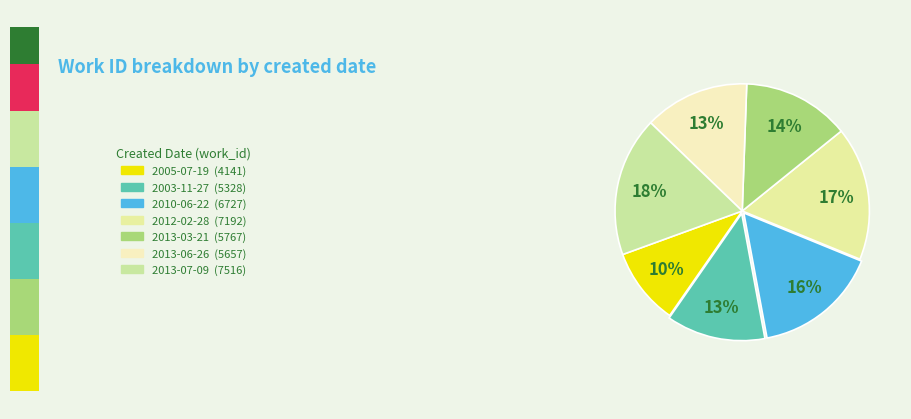

Count the number of slices in the pie.

7